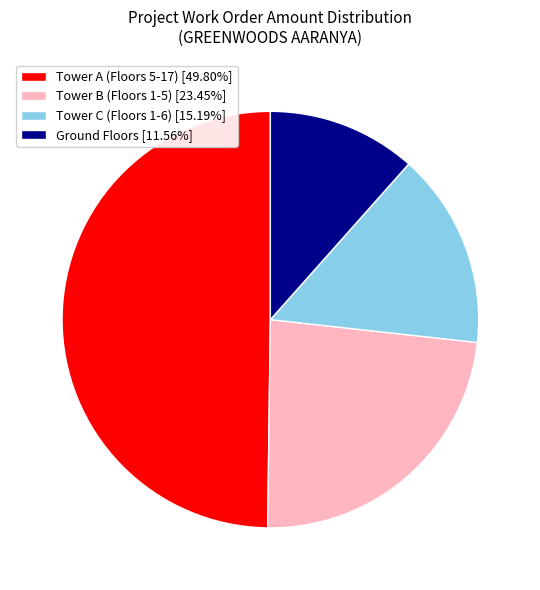

What is the ratio of the value at Tower C (Floors 1-6) [15.19%] to the value at Tower B (Floors 1-5) [23.45%]?

0.6